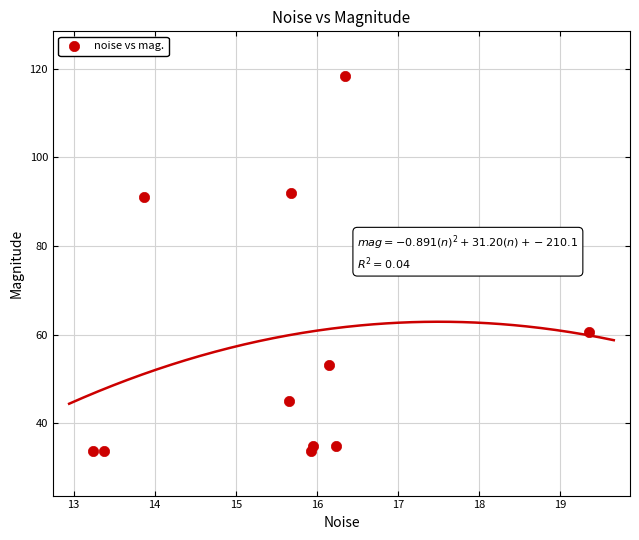

What is the range of Y values (max minus min)?

84.7